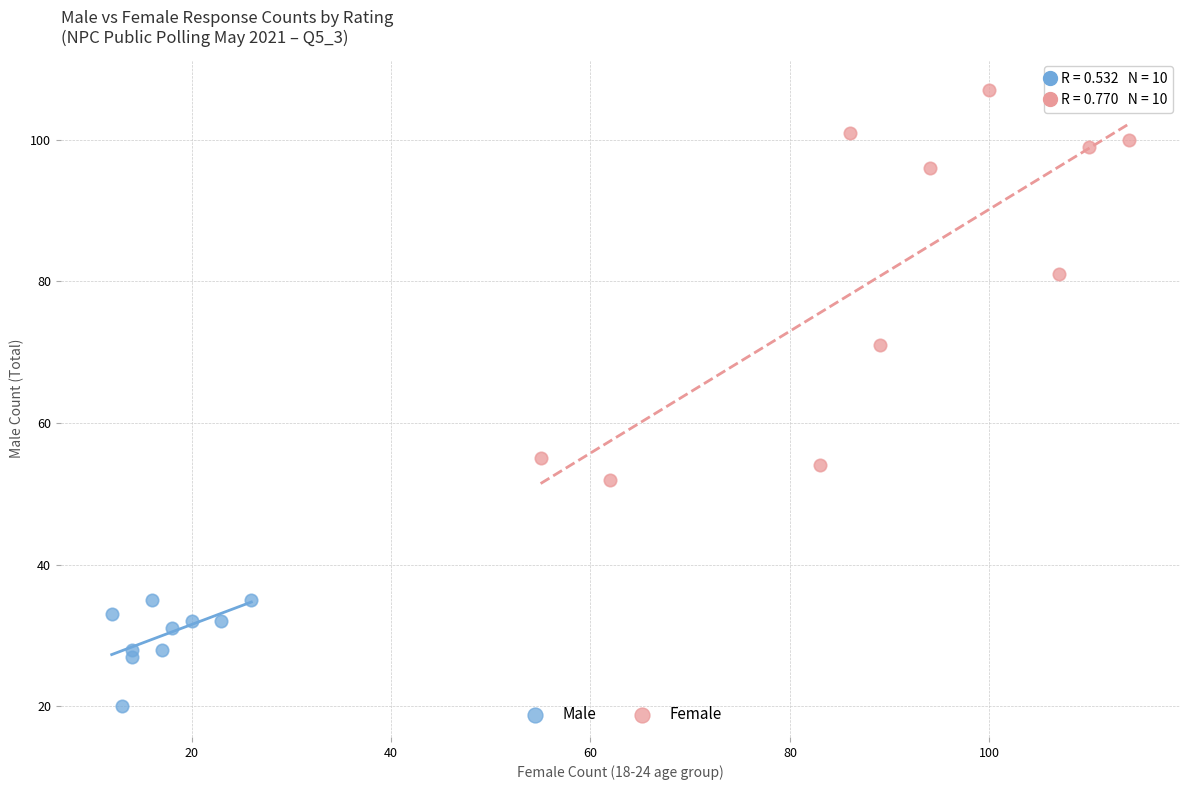

Which series reaches the minimum Y coordinate?

Male